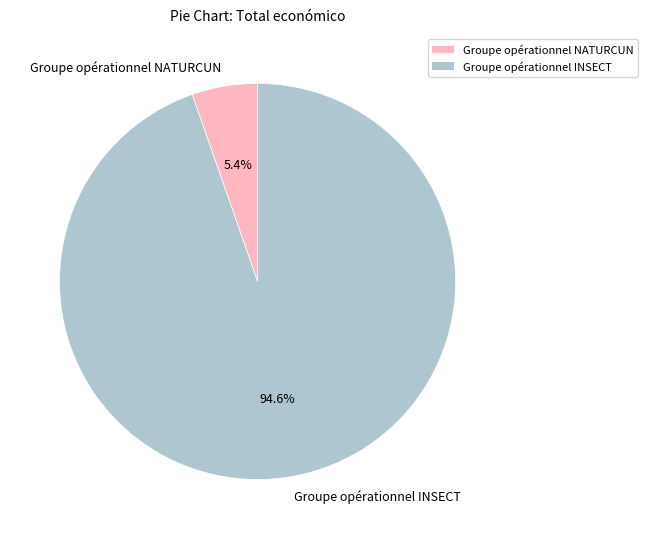

Combined, do Groupe opérationnel NATURCUN and Groupe opérationnel INSECT account for over 50%?

Yes